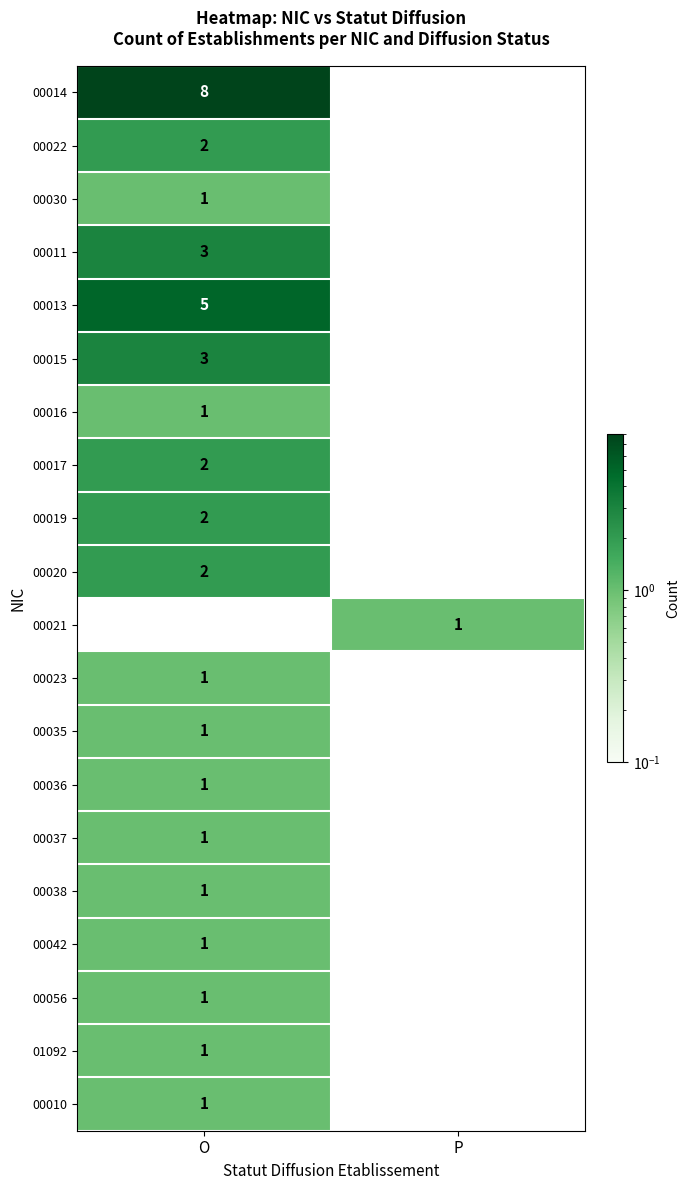

The value of 00030 at O is 2. True or false?

False